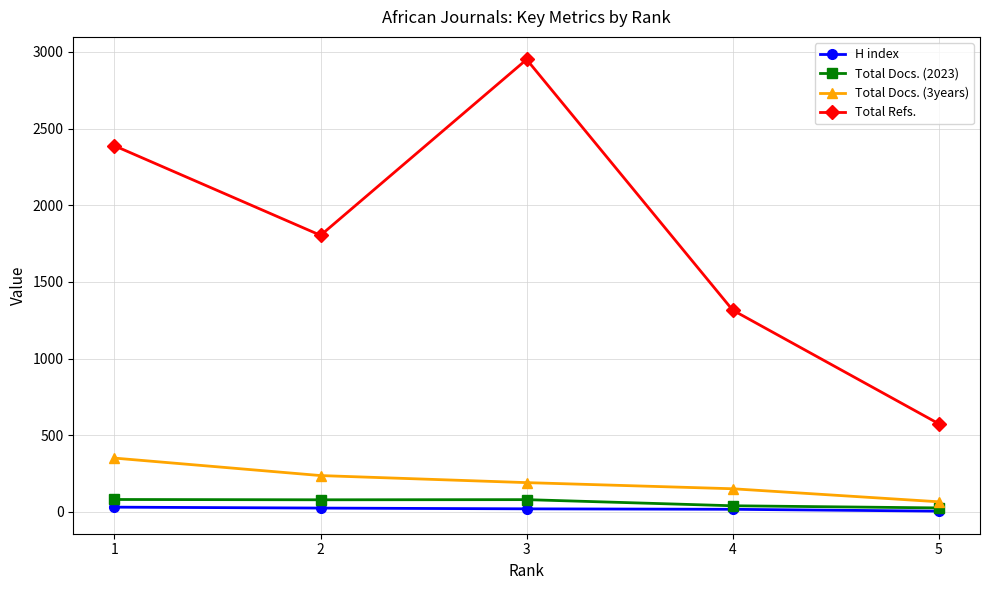

The H index series shows 17 at 4. True or false?

True